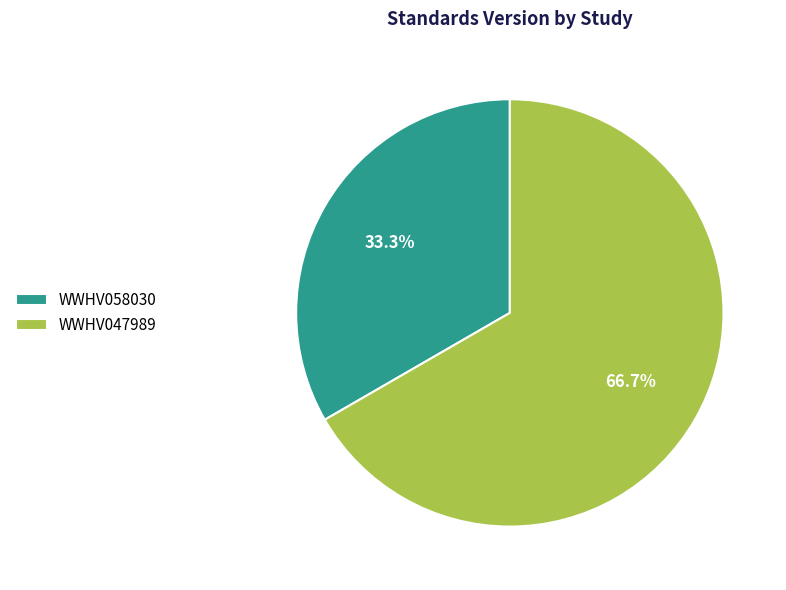

Is the sum of WWHV058030 and WWHV047989 greater than half?

Yes